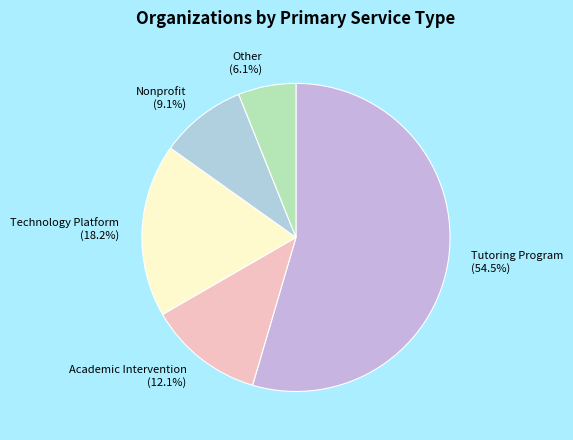

To the nearest percent, what is the combined percentage of Other and Nonprofit?

15%